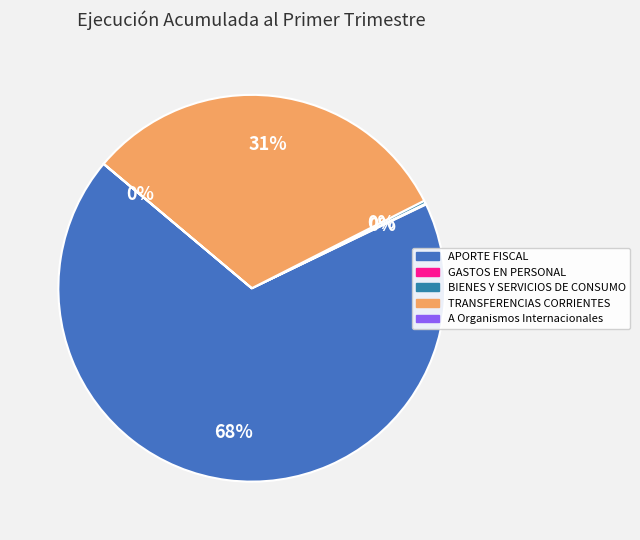

Which category accounts for the majority?

APORTE FISCAL